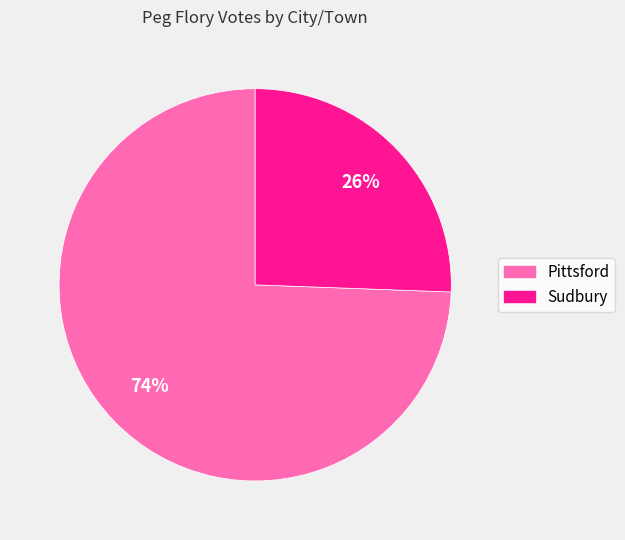

Which has a higher value, Sudbury or Pittsford?

Pittsford